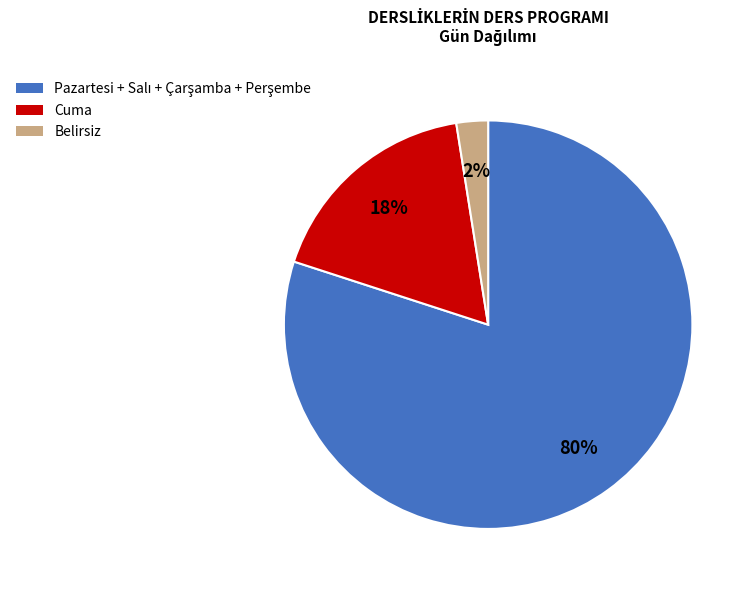

To the nearest percent, what portion does Cuma represent?

18%